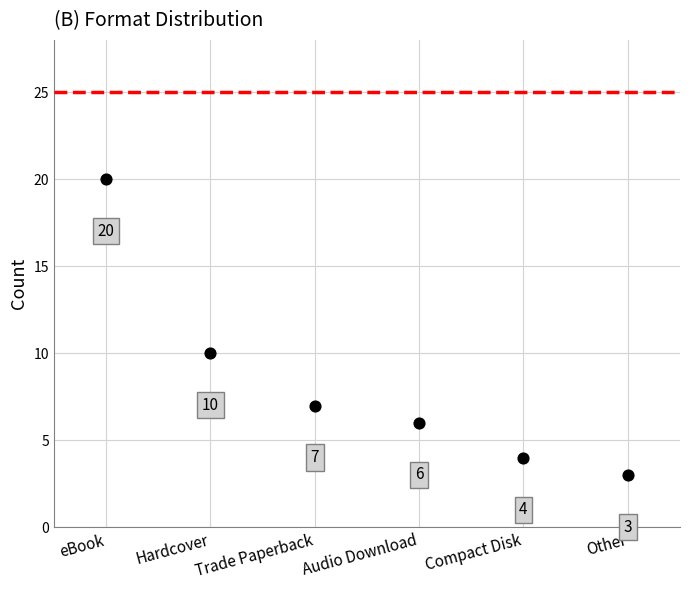

What Y value in the scatter plot is closest to 11?

10